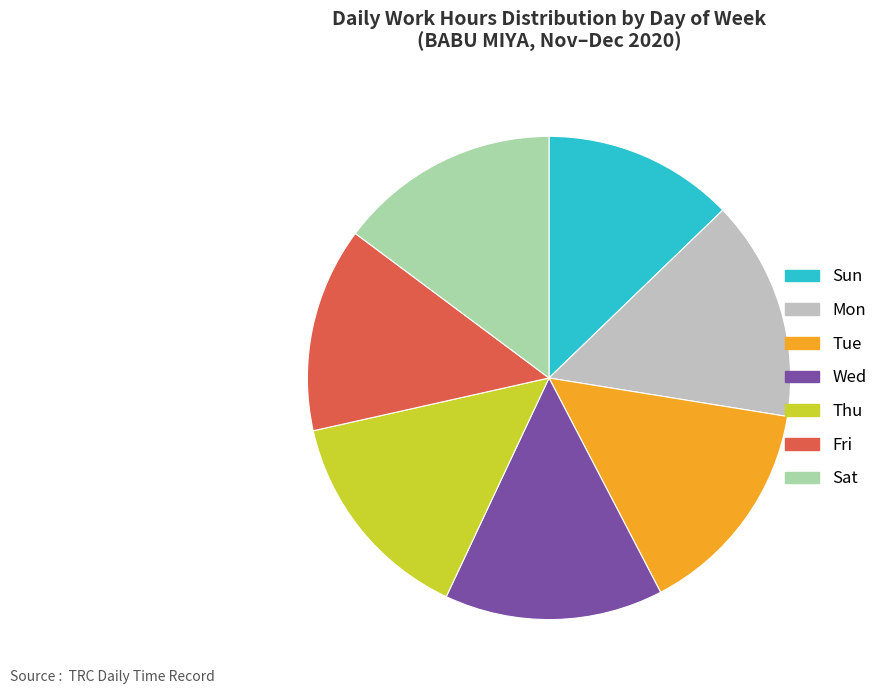

Which slice is the smallest?

Sun